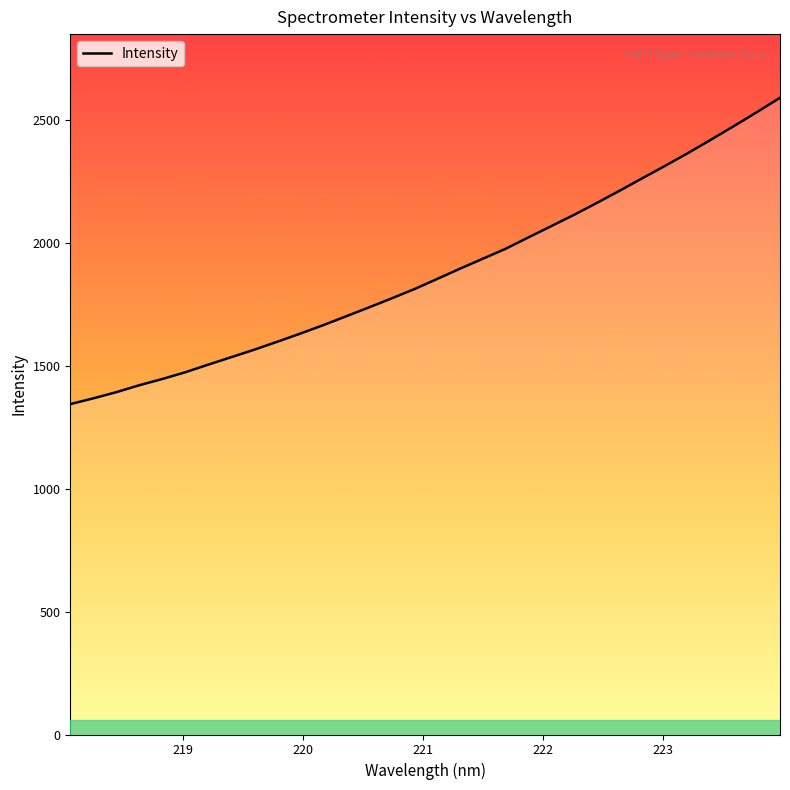

What is the sum of all values?

60148.9